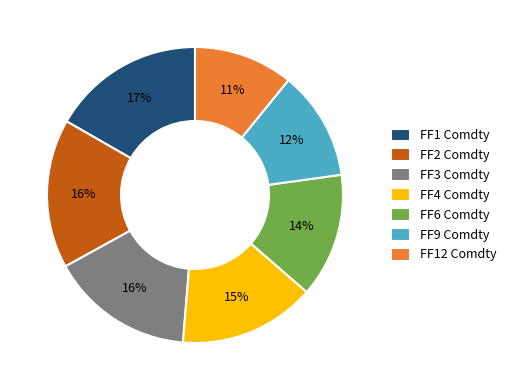

Is it true that FF3 Comdty is 26% of the pie?

False